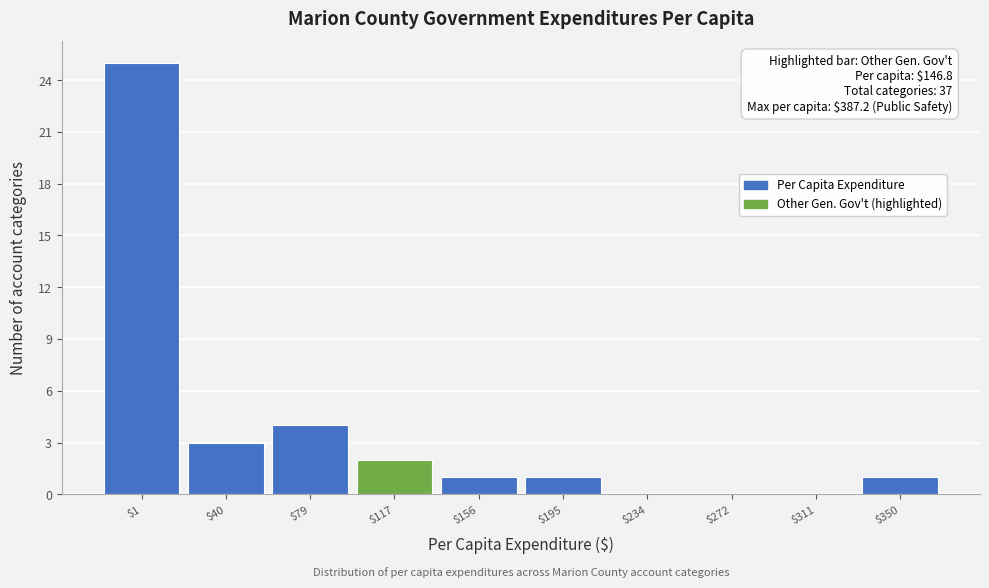

What is the maximum value shown in the chart?

25